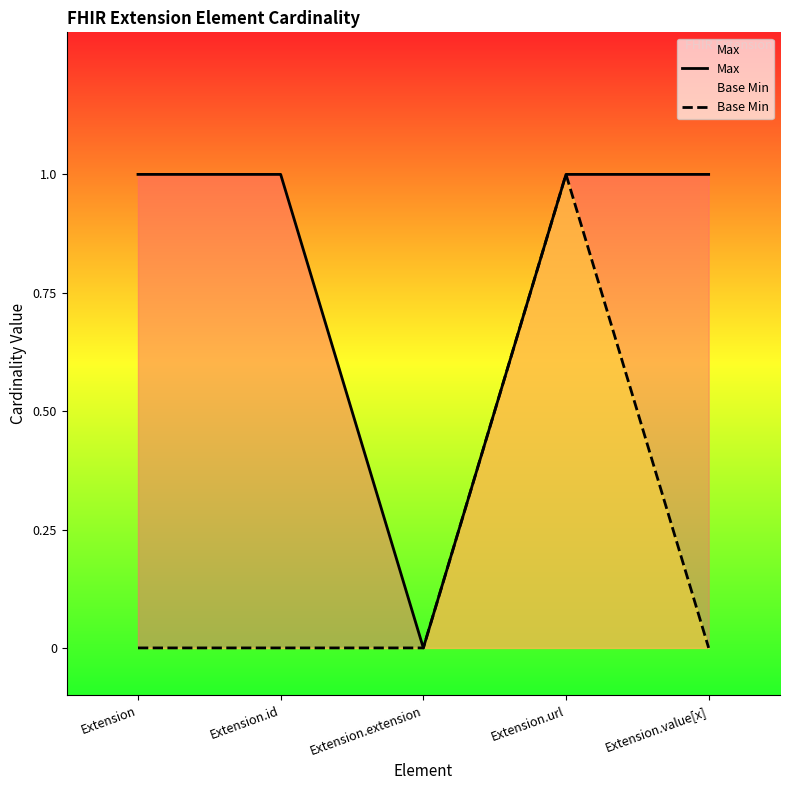

What is the difference between the highest and lowest values at Extension.value[x]?

1